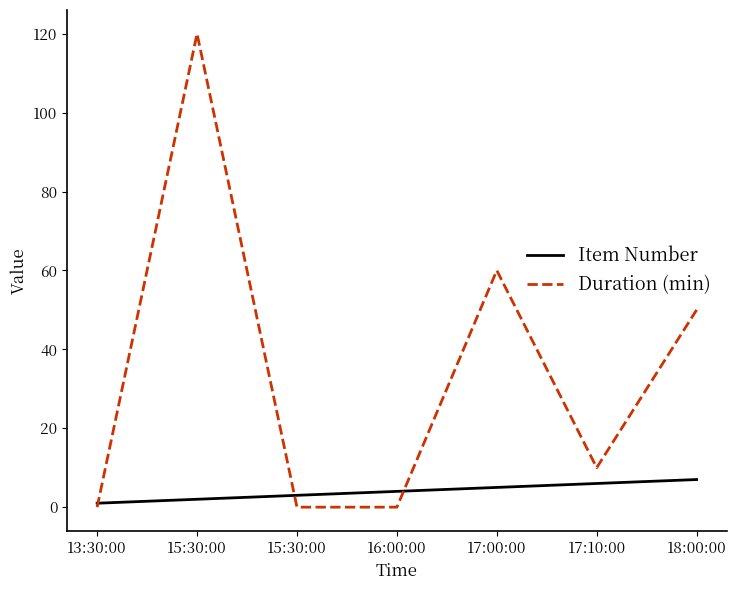

How many interior local valleys does the Duration (min) series have?

1